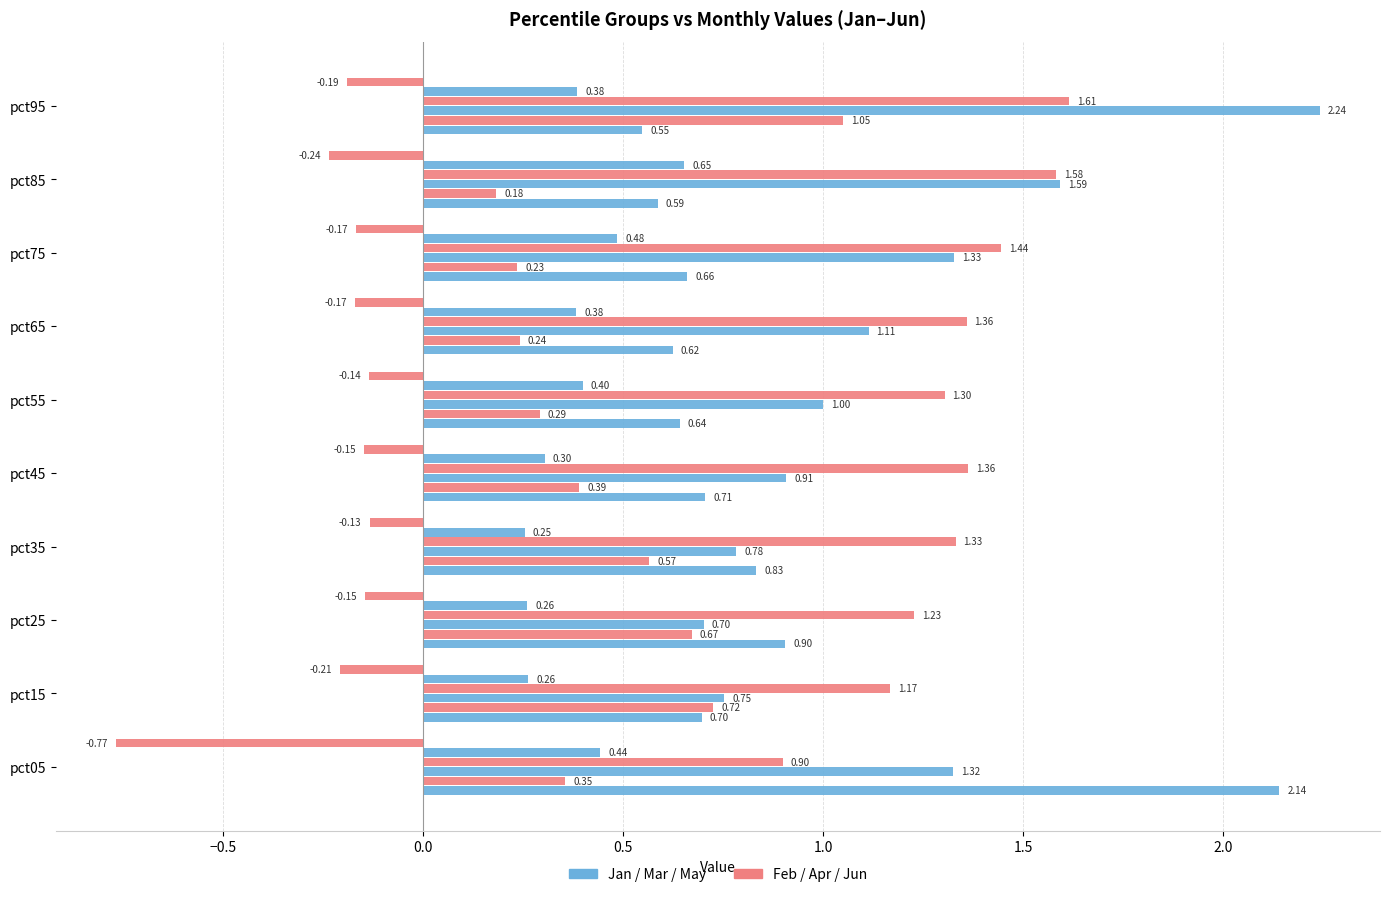

Is it true that Jun equals -0.1 at pct55?

True